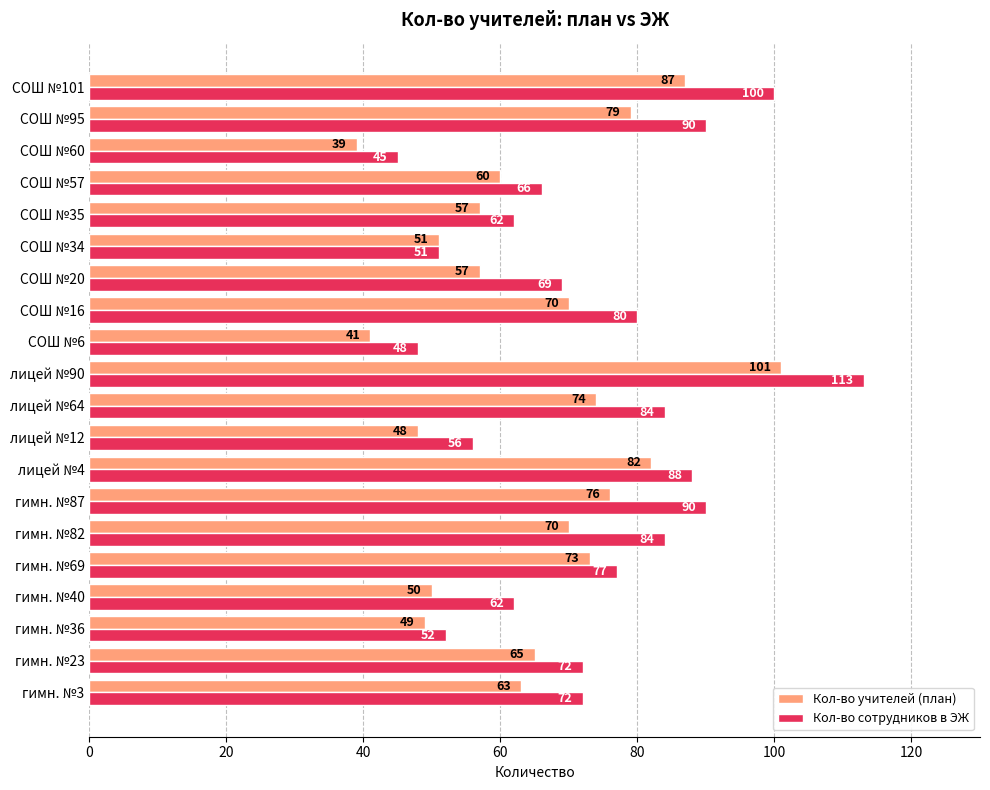

What is the approximate value of Кол-во учителей (план) at гимн. №36, to the nearest 5?

50